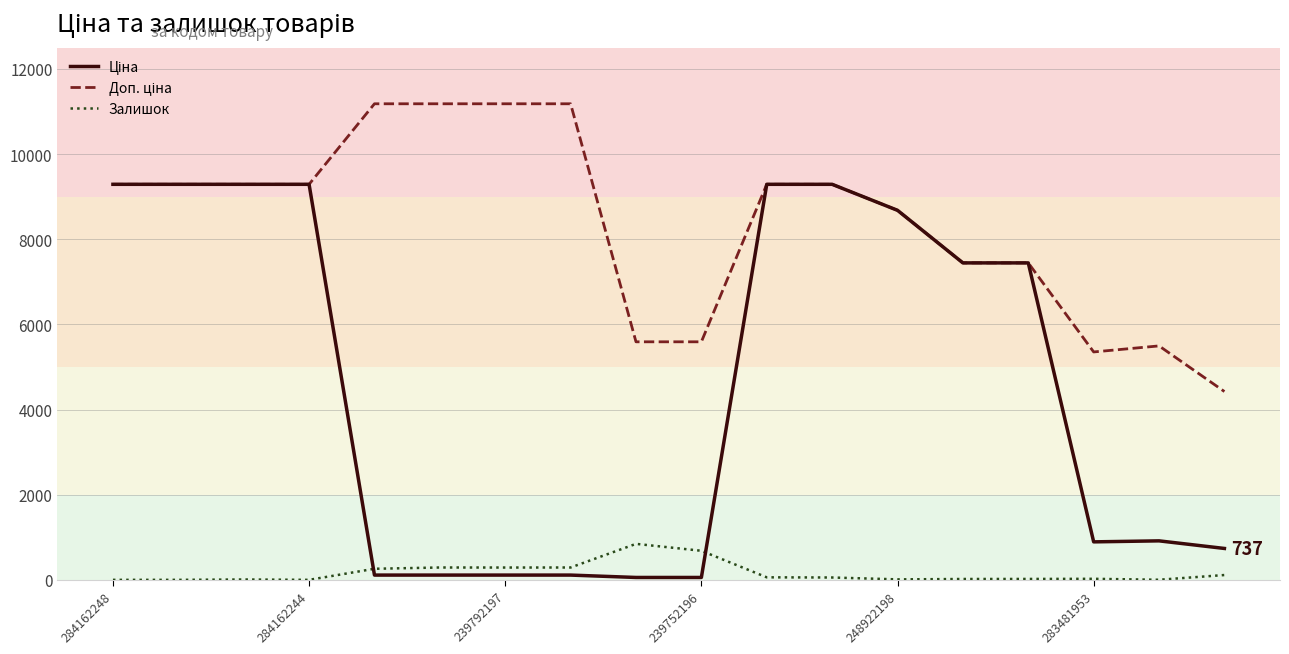

What is the total value across all series at 284162248?

18580.9